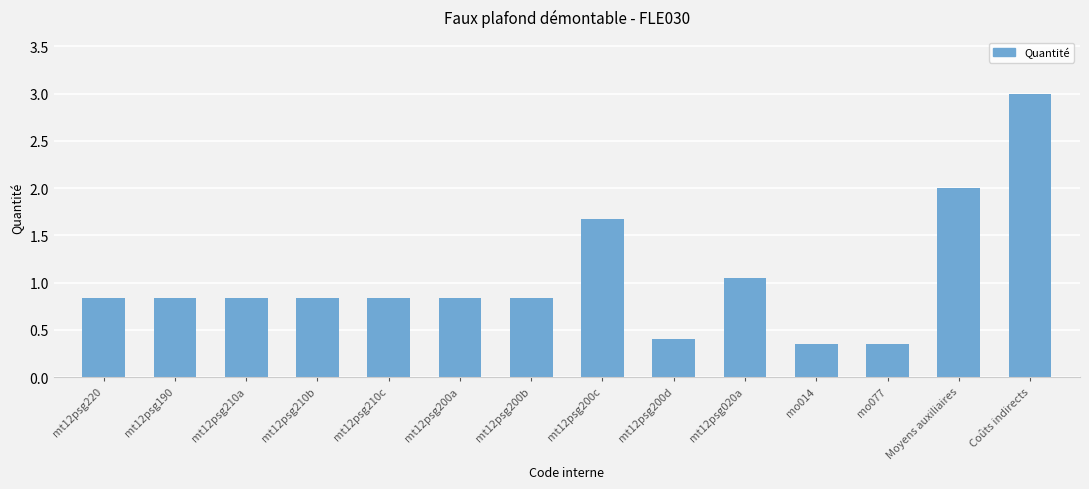

What position from the right is mt12psg200a?

9